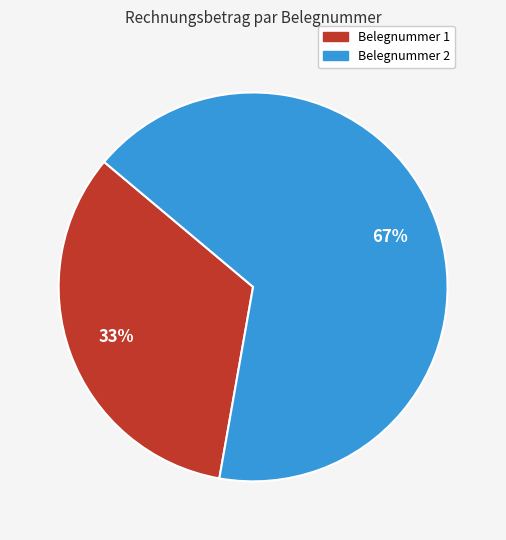

To the nearest percent, what is the average slice percentage?

50%